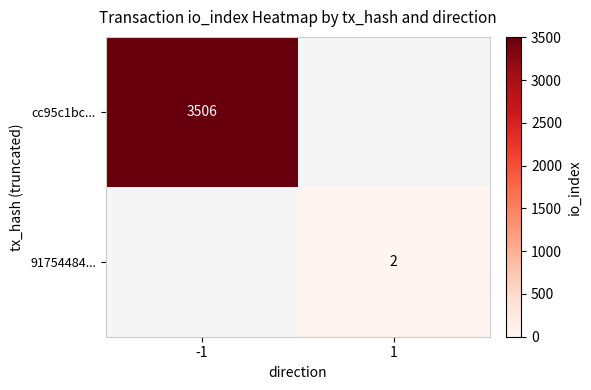

The value of 91754484... at 1 is 2. True or false?

True